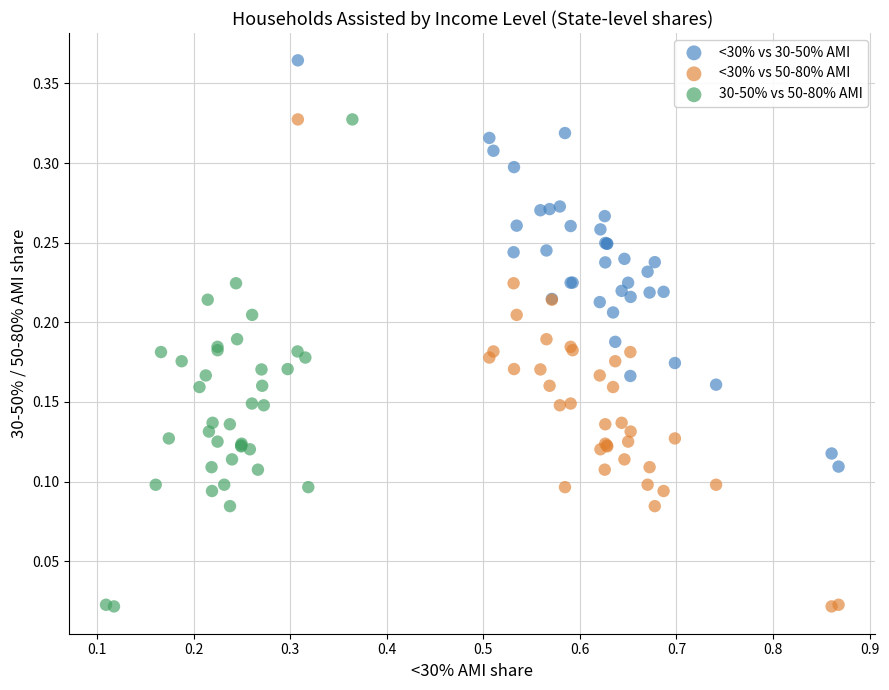

Which series contains the highest Y value?

<30% vs 30-50% AMI